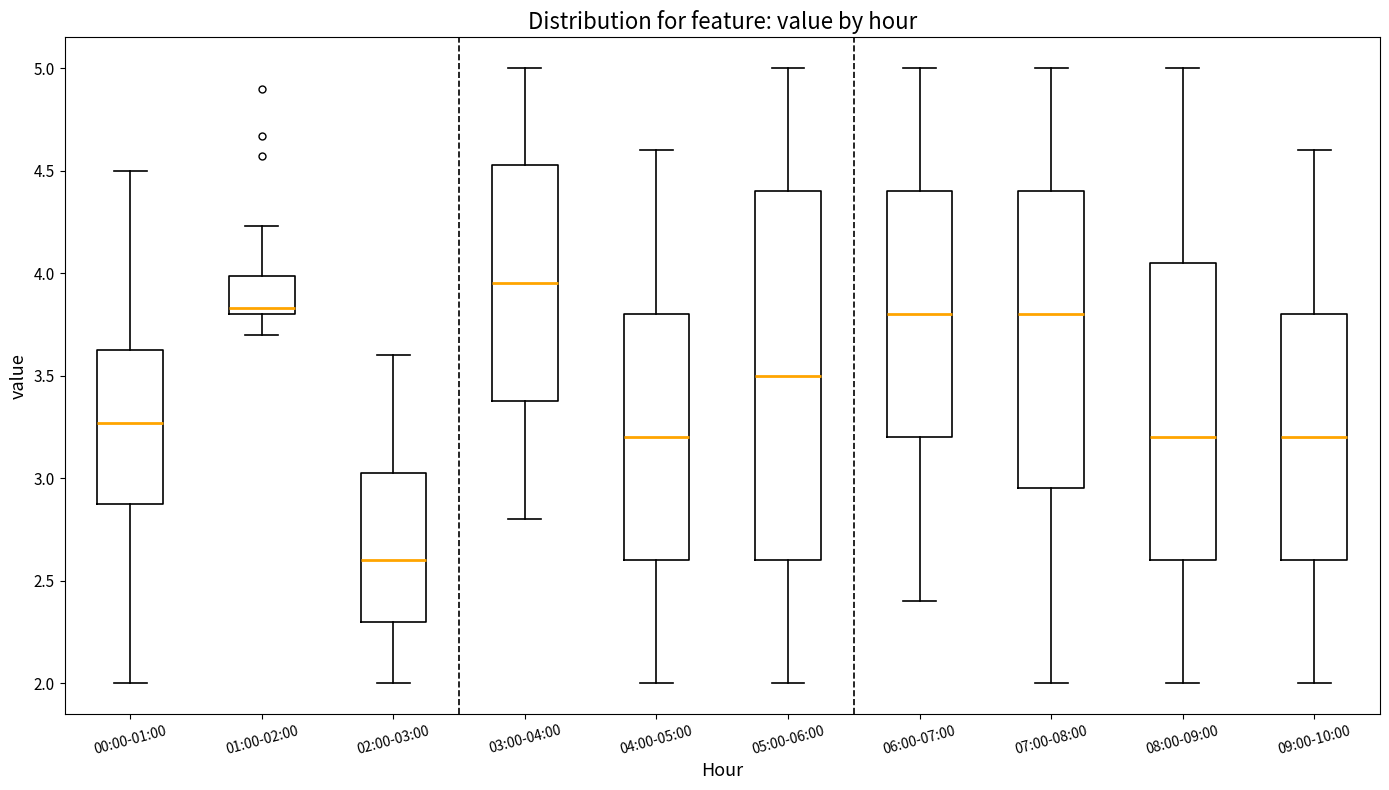

Reading left to right, transcribe this box plot: for each box, give where its median line is, the range the box spans, and where its two whiskers end, as read against the y-axis. The values are not printed on the chart, so give them approximately, as read against the axis.

00:00-01:00: median 3.25, box 2.90 to 3.65, whiskers 2.00 to 4.50
01:00-02:00: median 3.85, box 3.80 to 4.00, whiskers 3.70 to 4.25
02:00-03:00: median 2.60, box 2.30 to 3.05, whiskers 2.00 to 3.60
03:00-04:00: median 3.95, box 3.40 to 4.55, whiskers 2.80 to 5.00
04:00-05:00: median 3.20, box 2.60 to 3.80, whiskers 2.00 to 4.60
05:00-06:00: median 3.50, box 2.60 to 4.40, whiskers 2.00 to 5.00
06:00-07:00: median 3.80, box 3.20 to 4.40, whiskers 2.40 to 5.00
07:00-08:00: median 3.80, box 2.95 to 4.40, whiskers 2.00 to 5.00
08:00-09:00: median 3.20, box 2.60 to 4.05, whiskers 2.00 to 5.00
09:00-10:00: median 3.20, box 2.60 to 3.80, whiskers 2.00 to 4.60